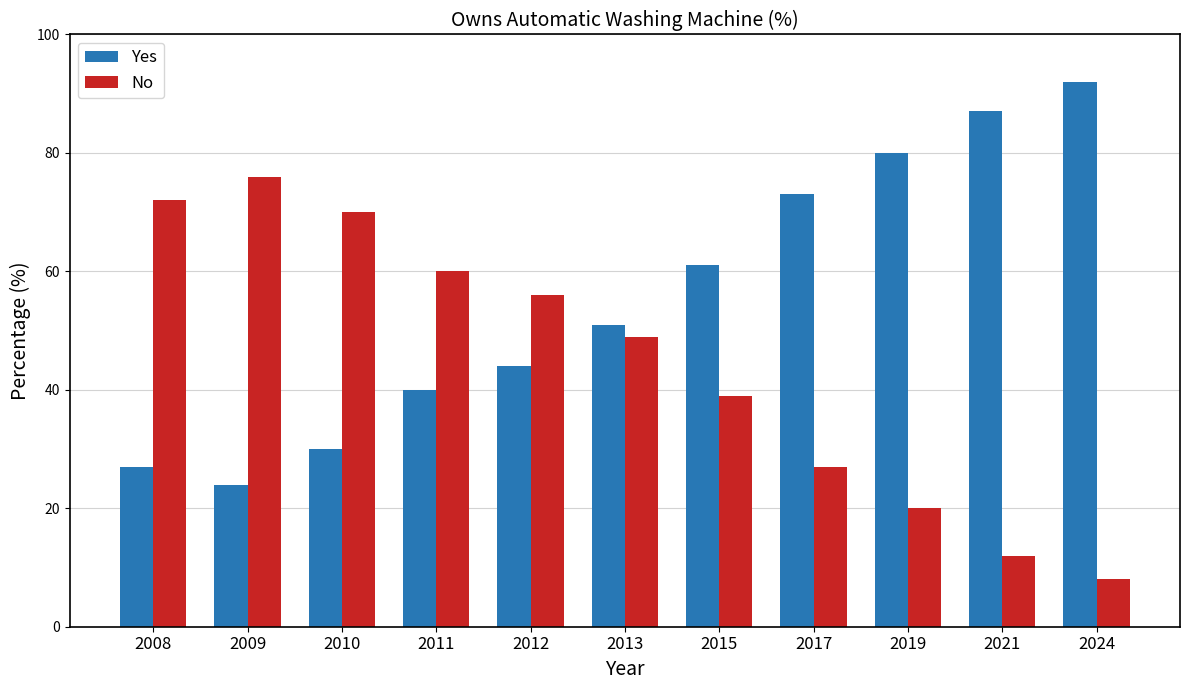

What is the difference between the second highest and second lowest values in the No series?

60